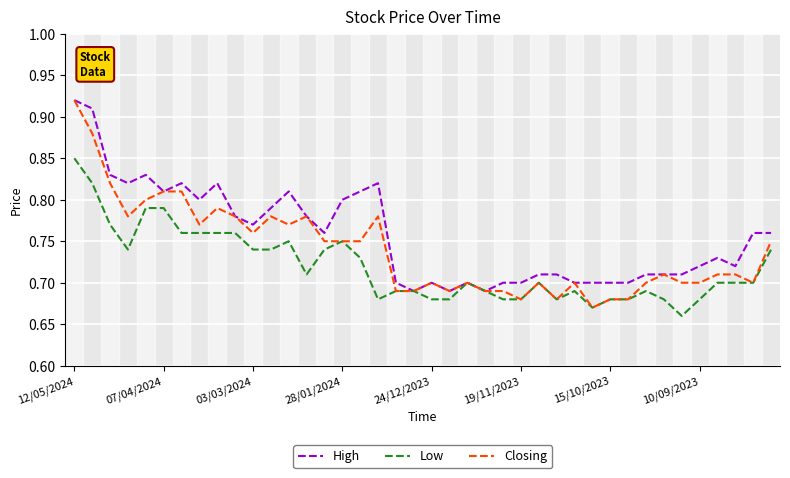

Rank the series by their average value, from lowest to highest.

Low, Closing, High